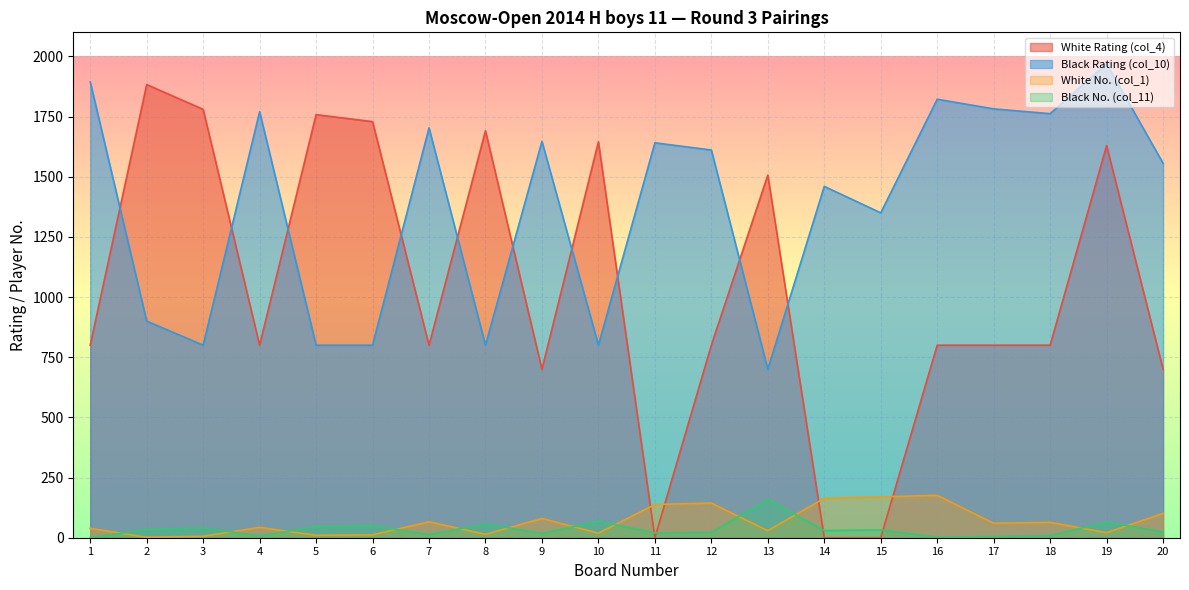

At which label does White Rating (col_4) first exceed 800?

2